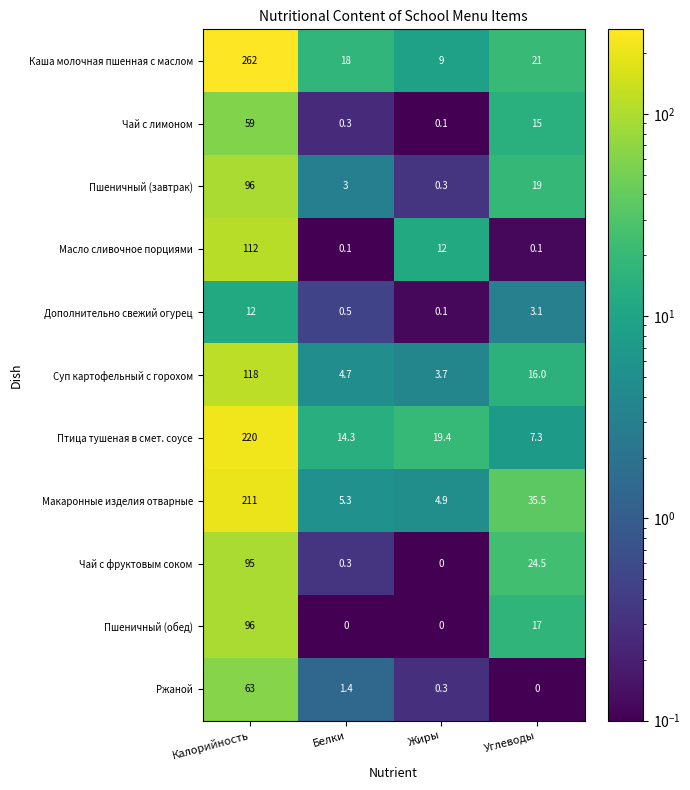

The value of Чай с фруктовым соком at Белки is 0.3. True or false?

True